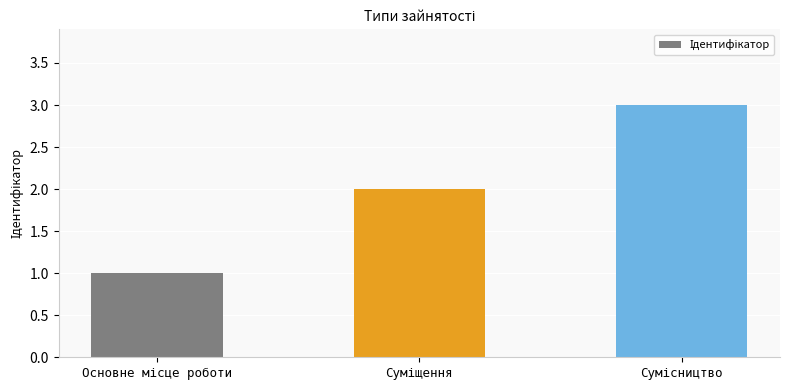

Reading left to right, what are all the values shown in this chart?

1	2	3